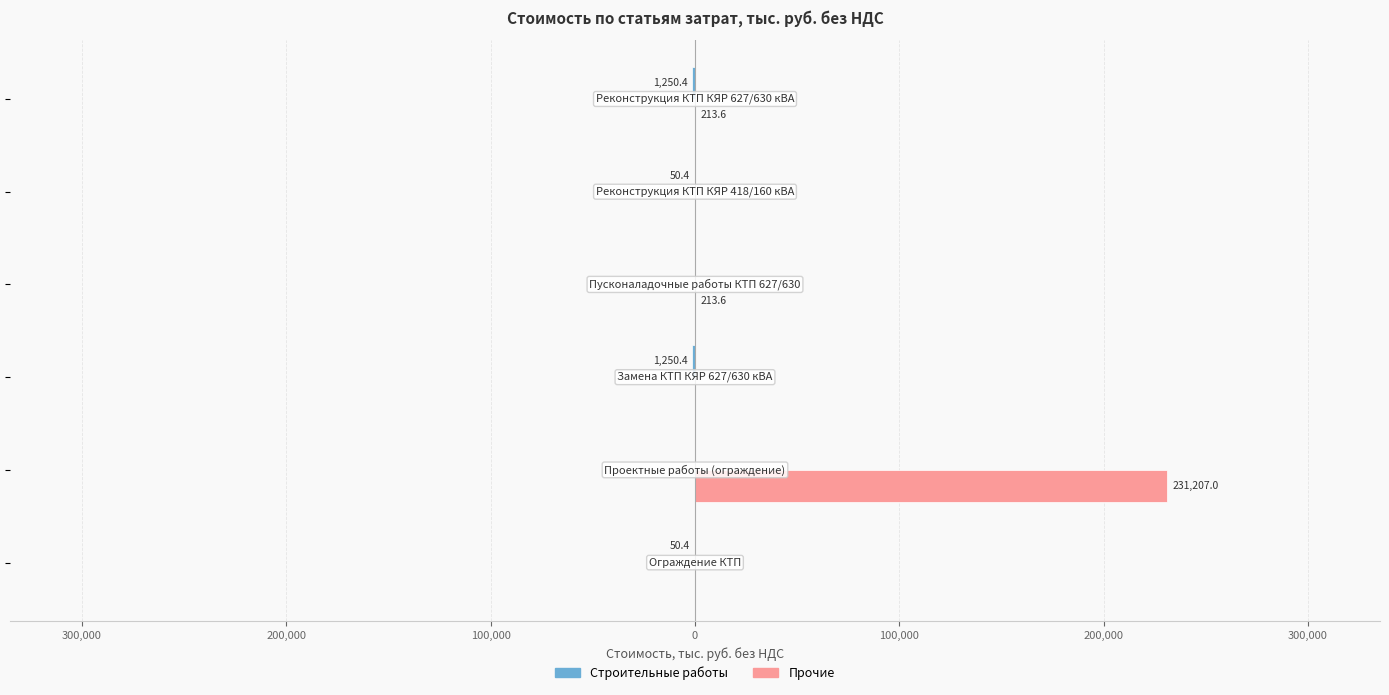

At how many categories does at least one series exceed 211578?

1